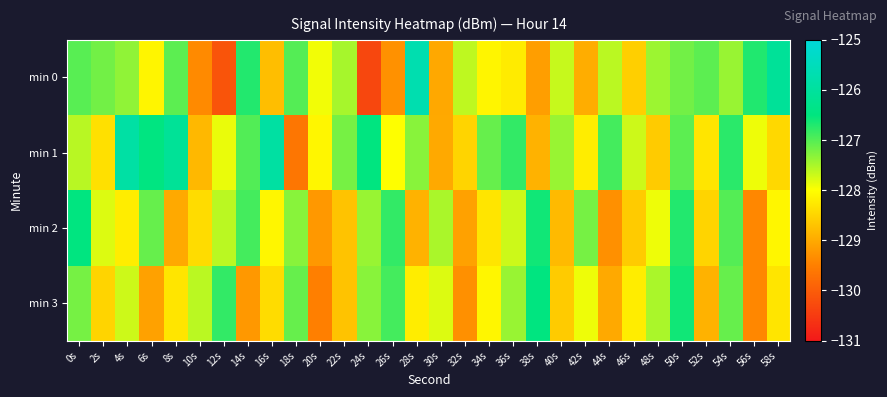

What is the total value across all series at 46s?

-513.1